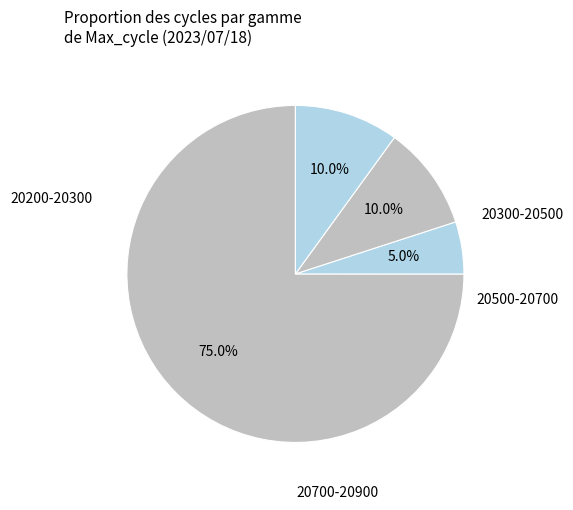

Count the number of slices in the pie.

4